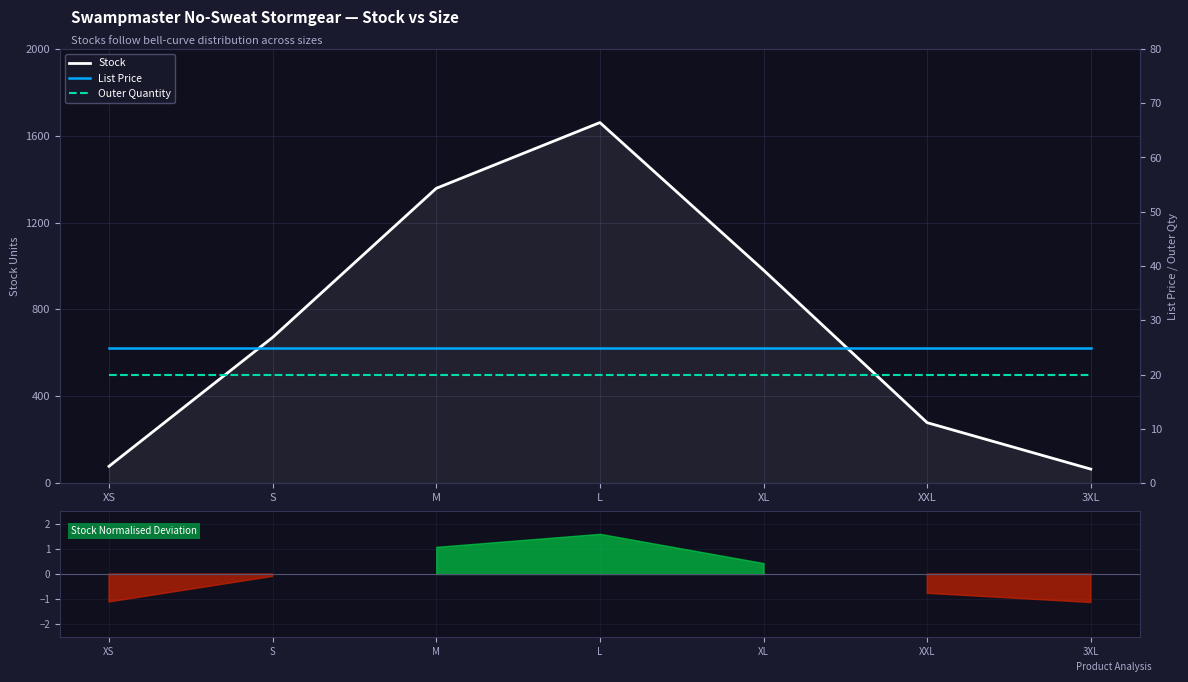

True or false: List Price has a value of 12.2 at L.

False